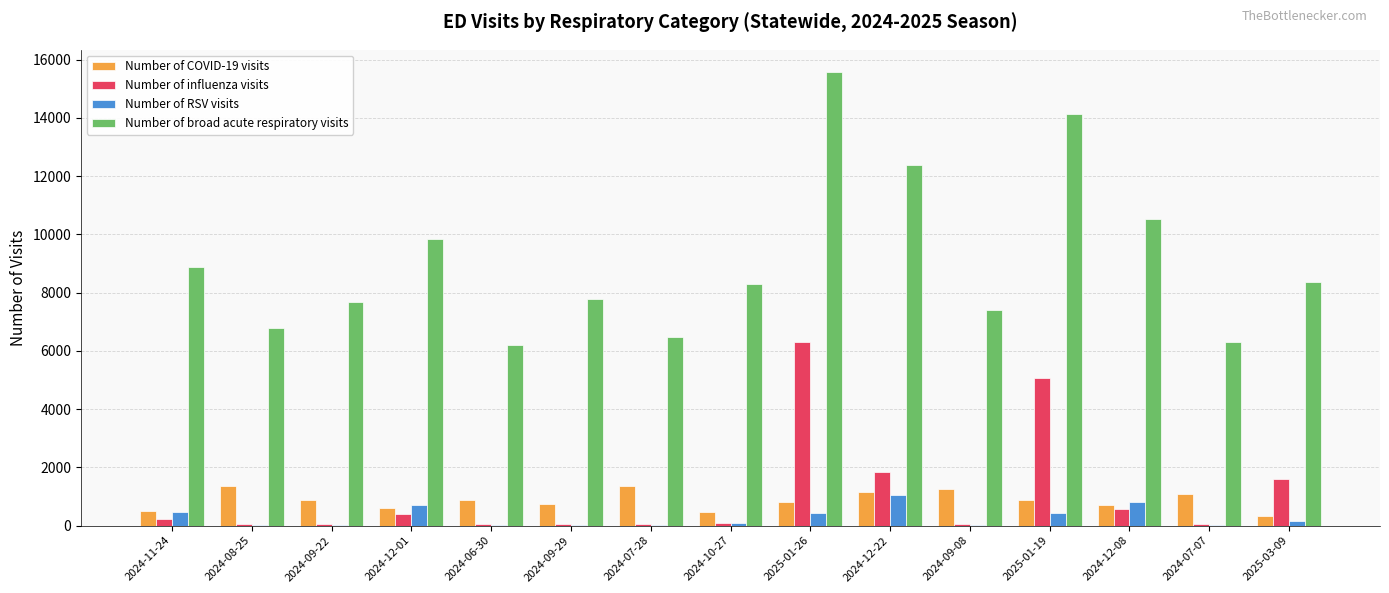

What is the maximum value shown in the chart?

15561